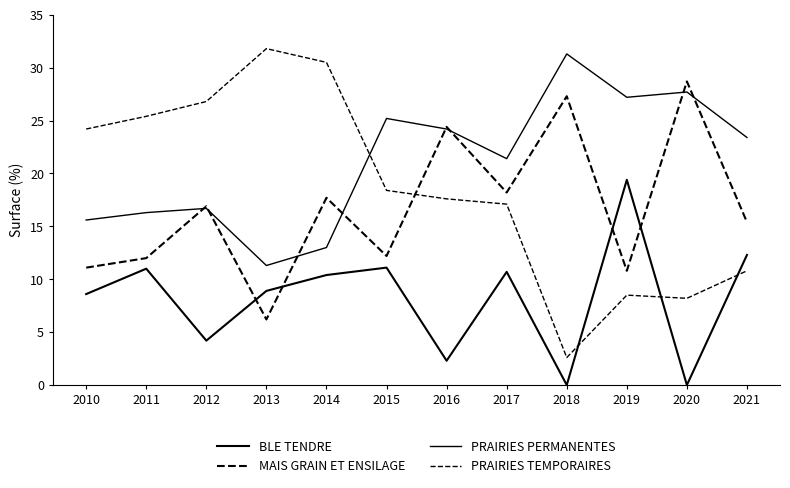

Reading left to right, transcribe all the data shown in this chart.

BLE TENDRE: 2010=8.6	2011=11.0	2012=4.2	2013=8.9	2014=10.4	2015=11.1	2016=2.3	2017=10.7	2018=0.0	2019=19.4	2020=0.0	2021=12.3
MAIS GRAIN ET ENSILAGE: 2010=11.1	2011=12.0	2012=16.9	2013=6.2	2014=17.7	2015=12.2	2016=24.4	2017=18.2	2018=27.3	2019=10.8	2020=28.7	2021=15.4
PRAIRIES PERMANENTES: 2010=15.6	2011=16.3	2012=16.7	2013=11.3	2014=13.0	2015=25.2	2016=24.2	2017=21.4	2018=31.3	2019=27.2	2020=27.7	2021=23.4
PRAIRIES TEMPORAIRES: 2010=24.2	2011=25.4	2012=26.8	2013=31.8	2014=30.5	2015=18.4	2016=17.6	2017=17.1	2018=2.6	2019=8.5	2020=8.2	2021=10.8